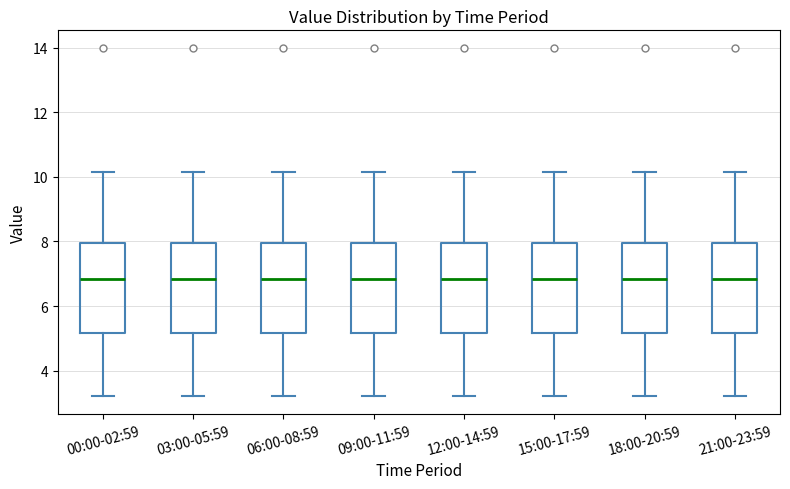

Where is the lower edge of the box for 15:00-17:59 on the y-axis? The values are not printed on the chart, so give them approximately, as read against the axis.

5.2